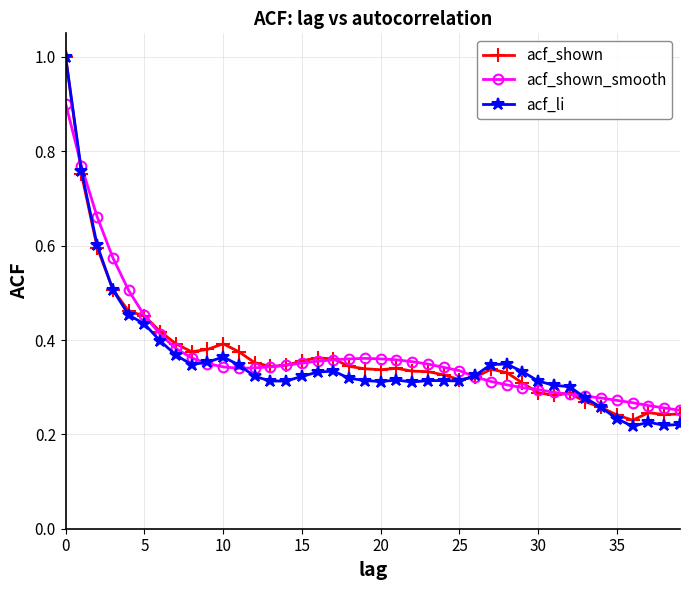

What is the maximum value shown in the chart?

1.0